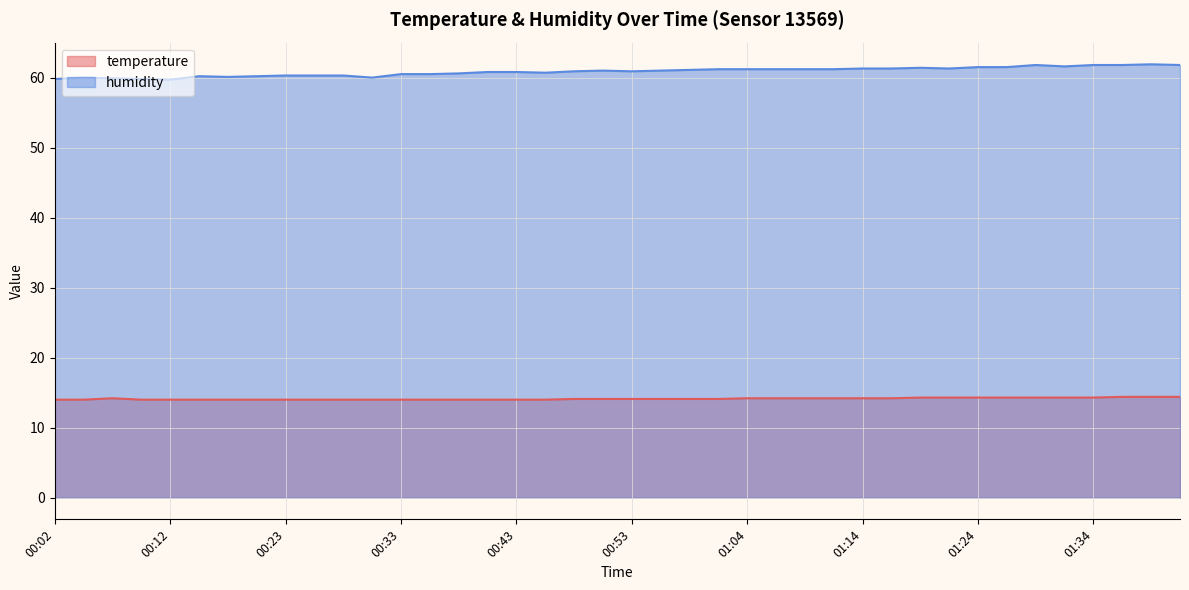

What is the value of the humidity point at the 21st from the left?

60.9